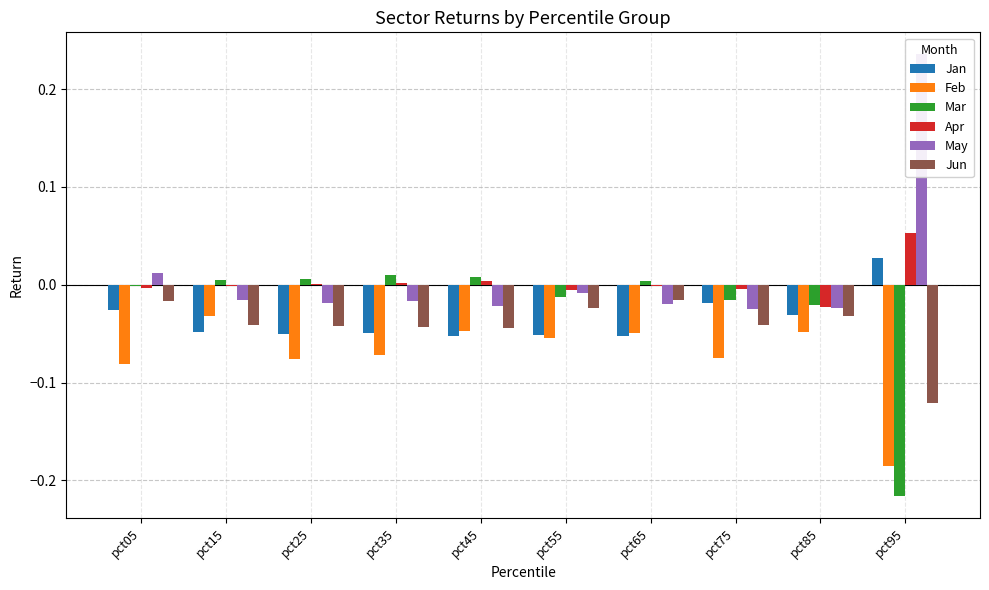

Between pct65 and pct85, which series saw the biggest shift?

Mar